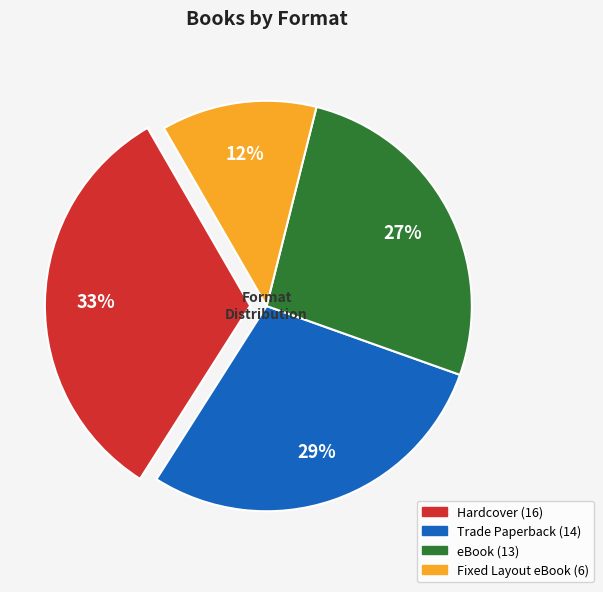

Which slice is the largest?

Hardcover